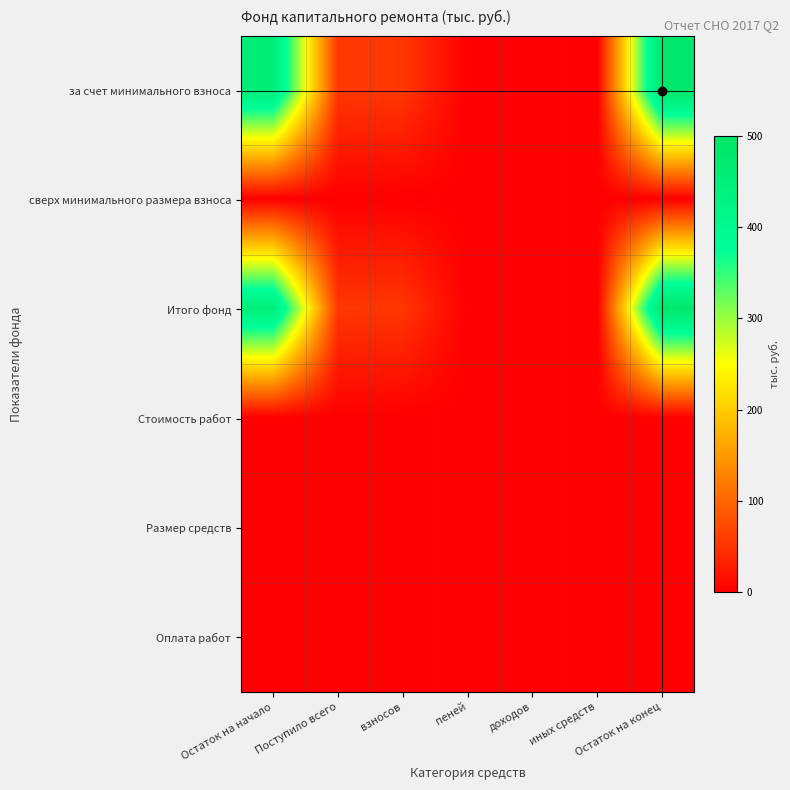

What is the spread (max minus min) of values at пеней?

0.4